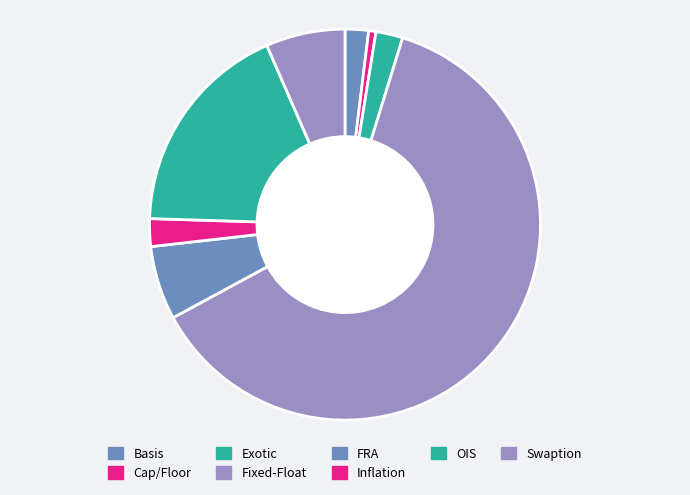

How many segments does this pie chart have?

8